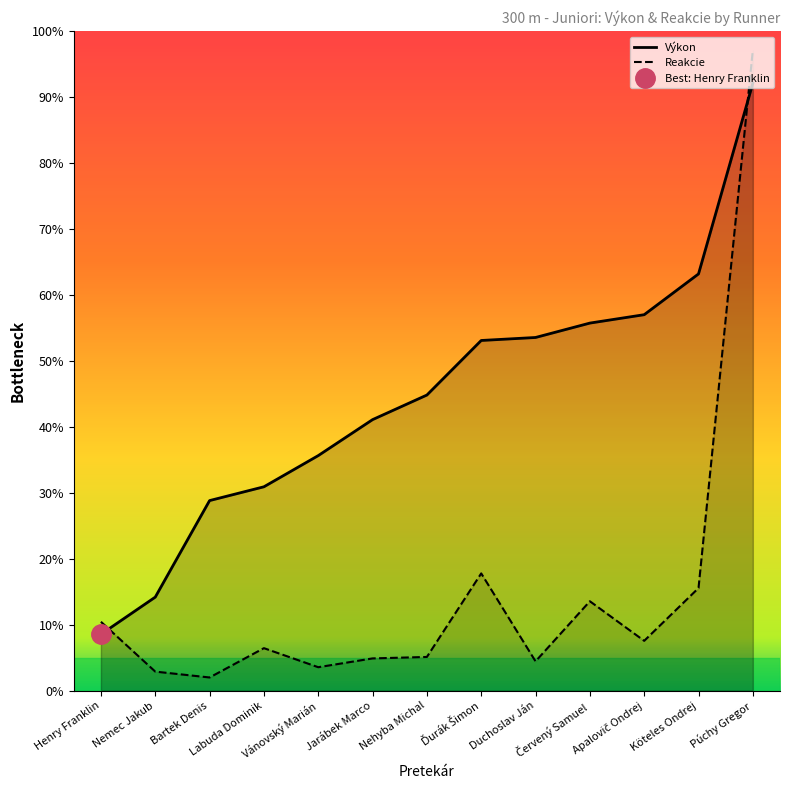

What is the sum of the Reakcie values at Köteles Ondrej and Labuda Dominik?

22.0